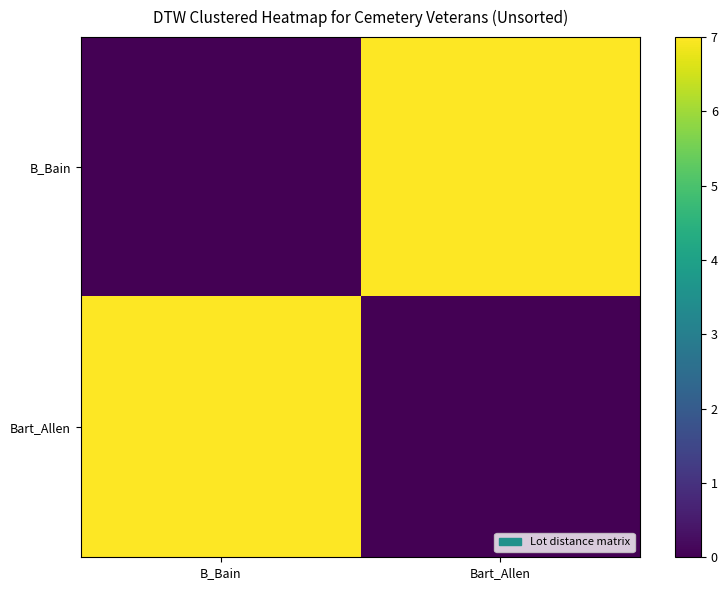

At which category does the chart reach its peak across all series?

Bart_Allen